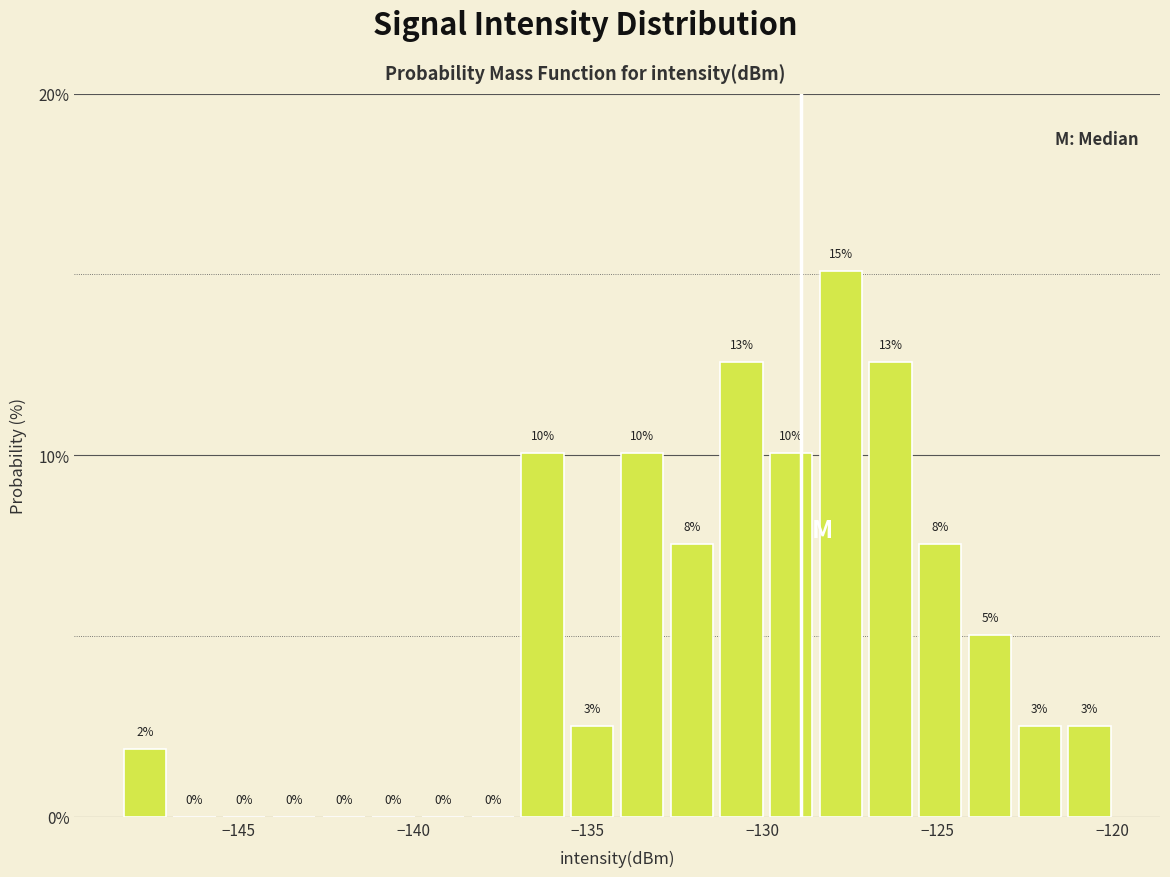

Around what value on the x-axis is the tallest bar? Give the approximate position of its centre, as read against the axis.

-128.0